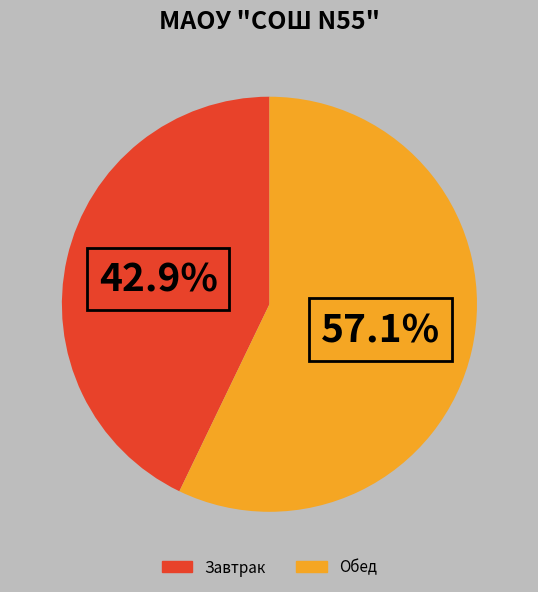

How many slices are in this pie chart?

2